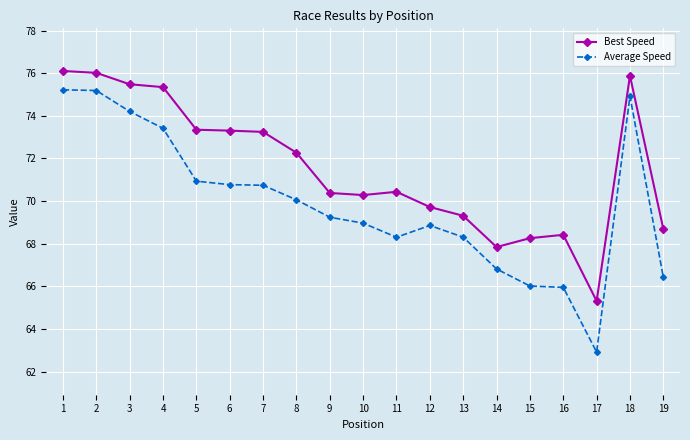

What is the minimum value shown in the chart?

62.9